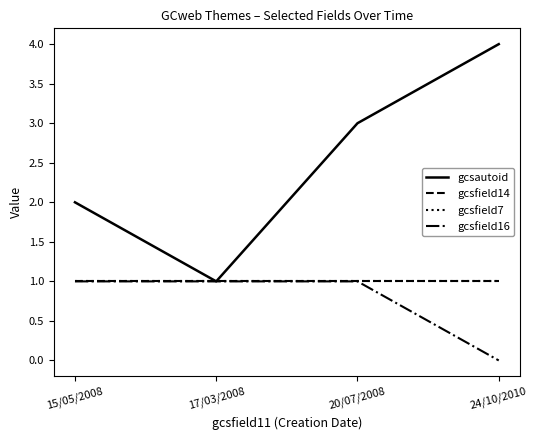

Is this an area chart (filled region under the line)?

No